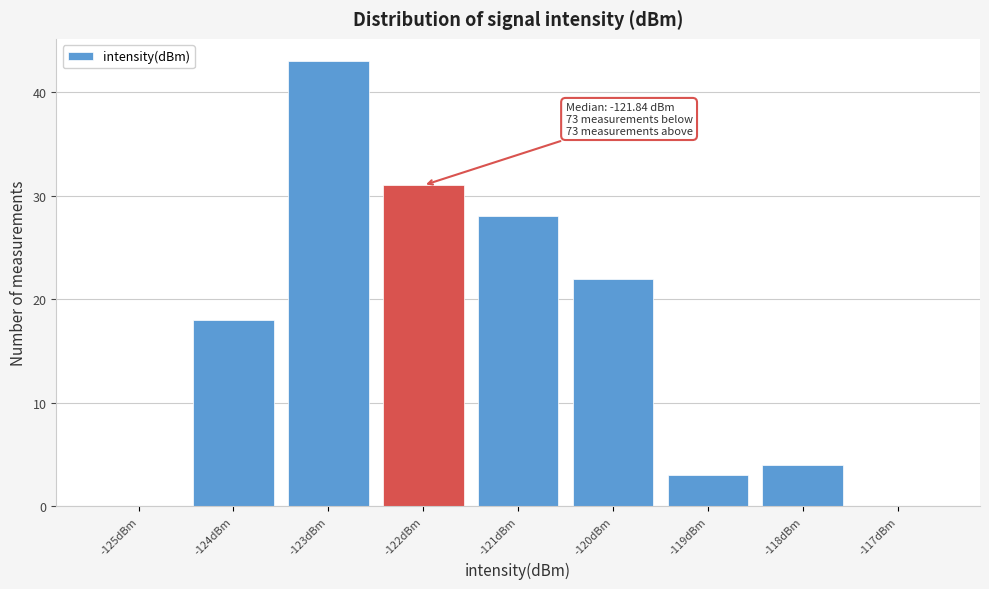

Which range on the x-axis has the tallest bar?

-123.5 to -122.5